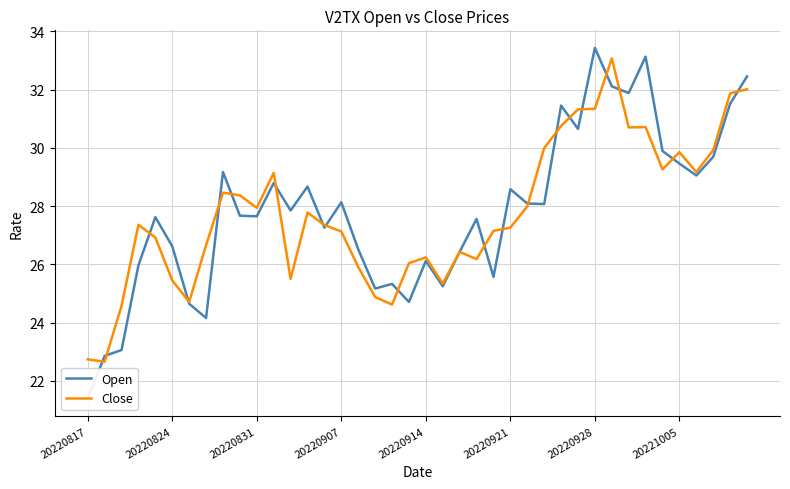

How many intersections are there between Open and Close?

20